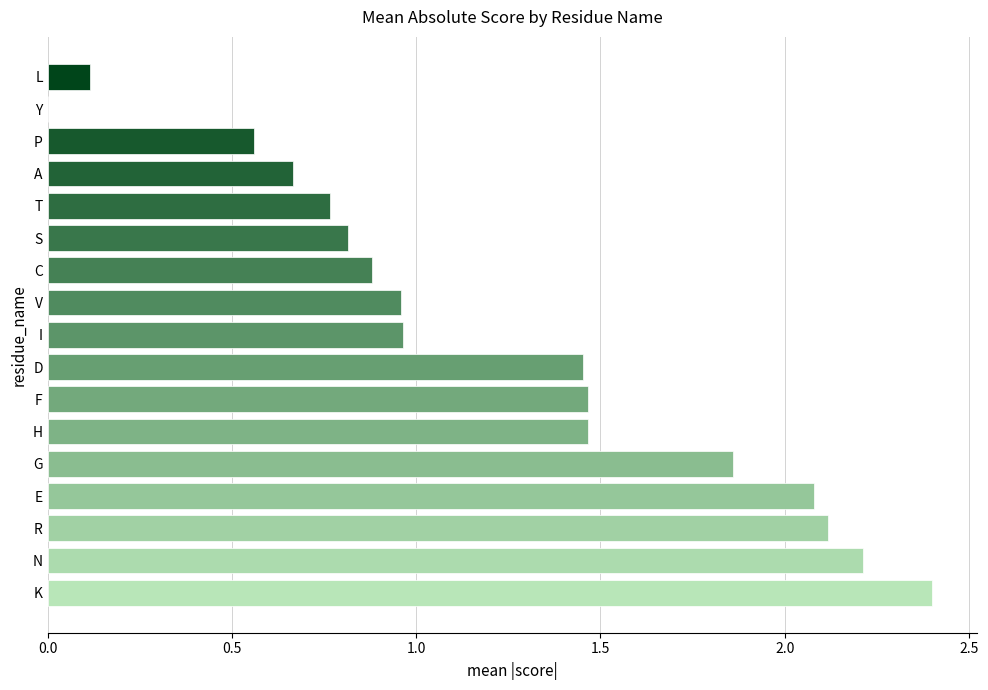

Between S and E, which is larger?

E